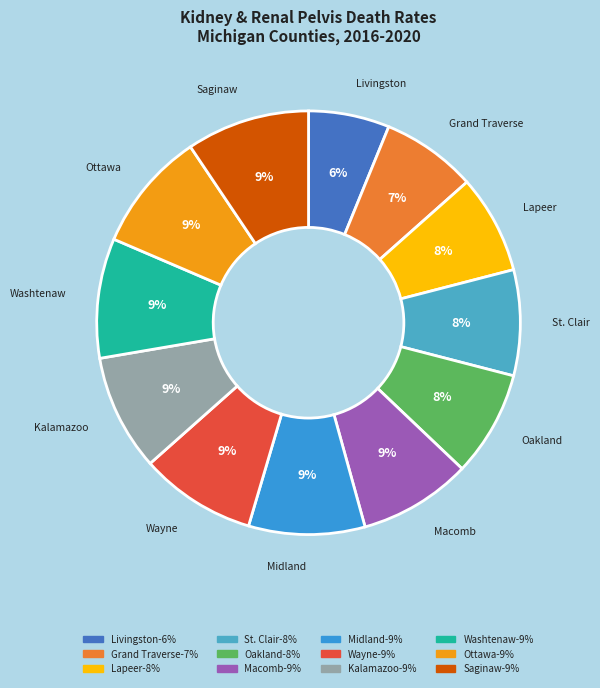

What is the largest slice in the pie chart?

Saginaw County